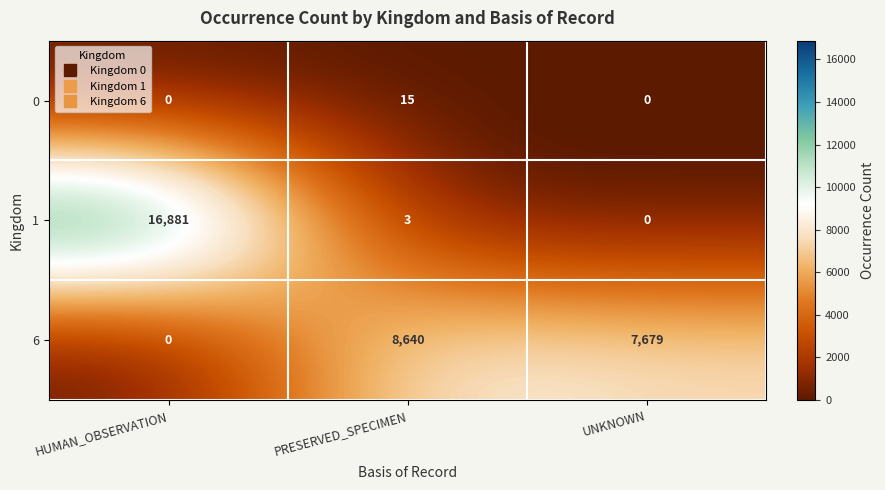

What is the sum of the 6 values at UNKNOWN and PRESERVED_SPECIMEN?

16319